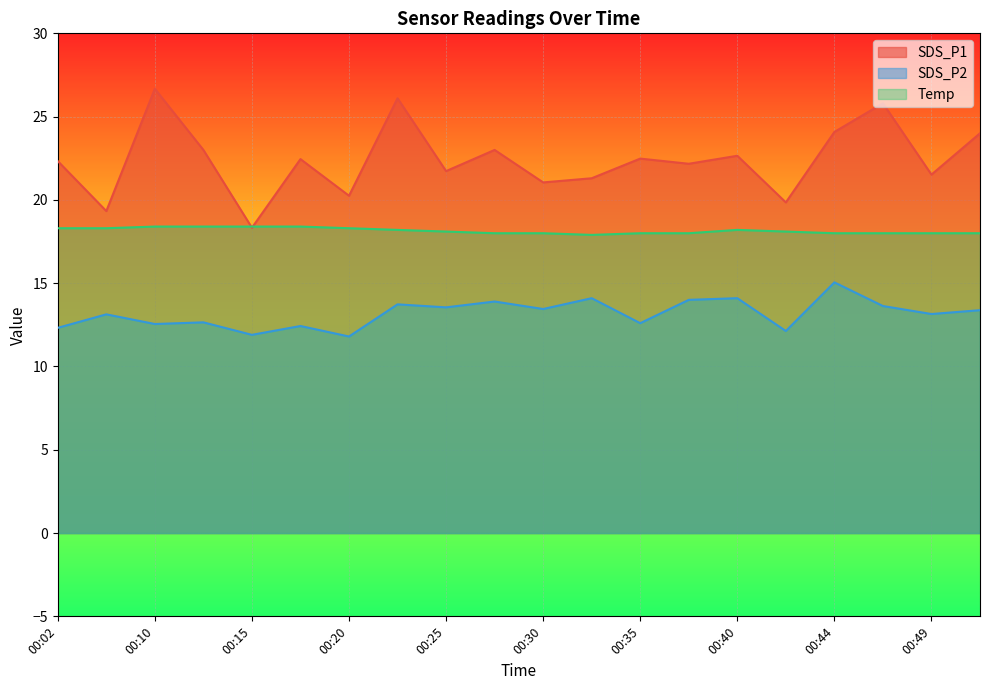

What is the value of the SDS_P2 point at the 6th from the left?

12.4